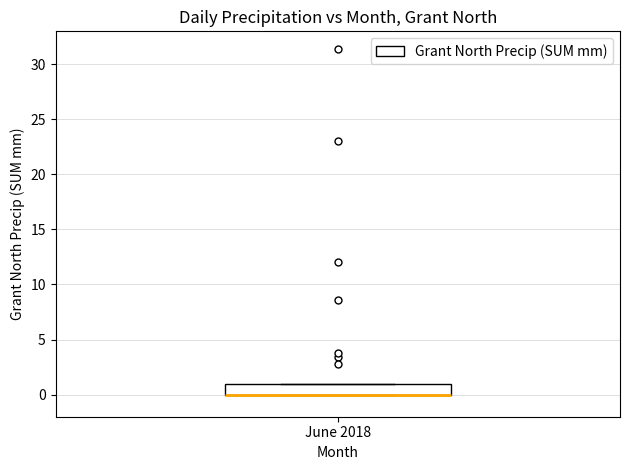

Where is the upper edge of the box for June 2018 on the y-axis? The values are not printed on the chart, so give them approximately, as read against the axis.

1